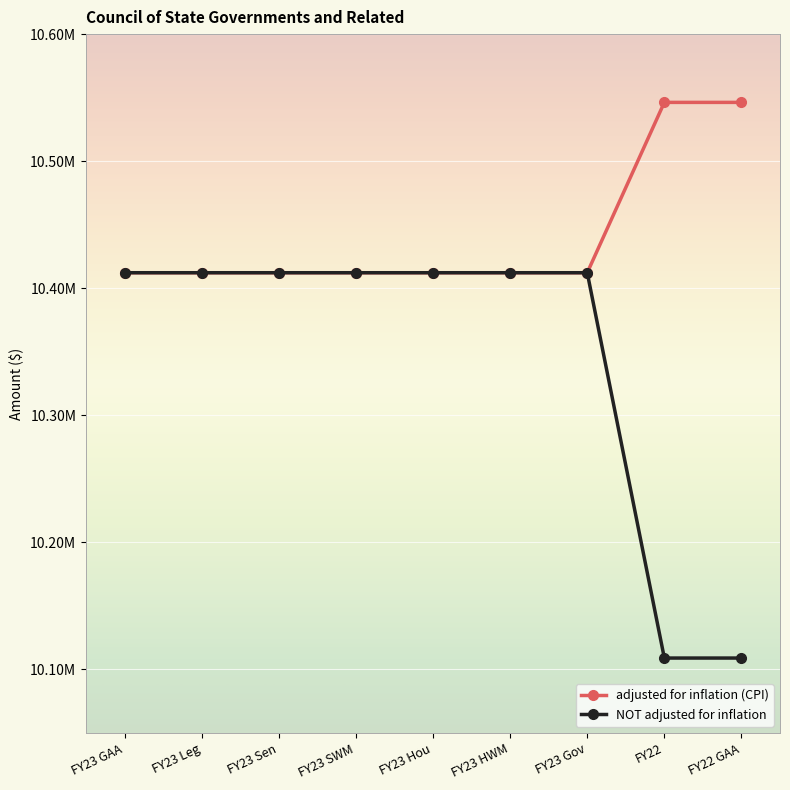

Is this an area chart (filled region under the line)?

No